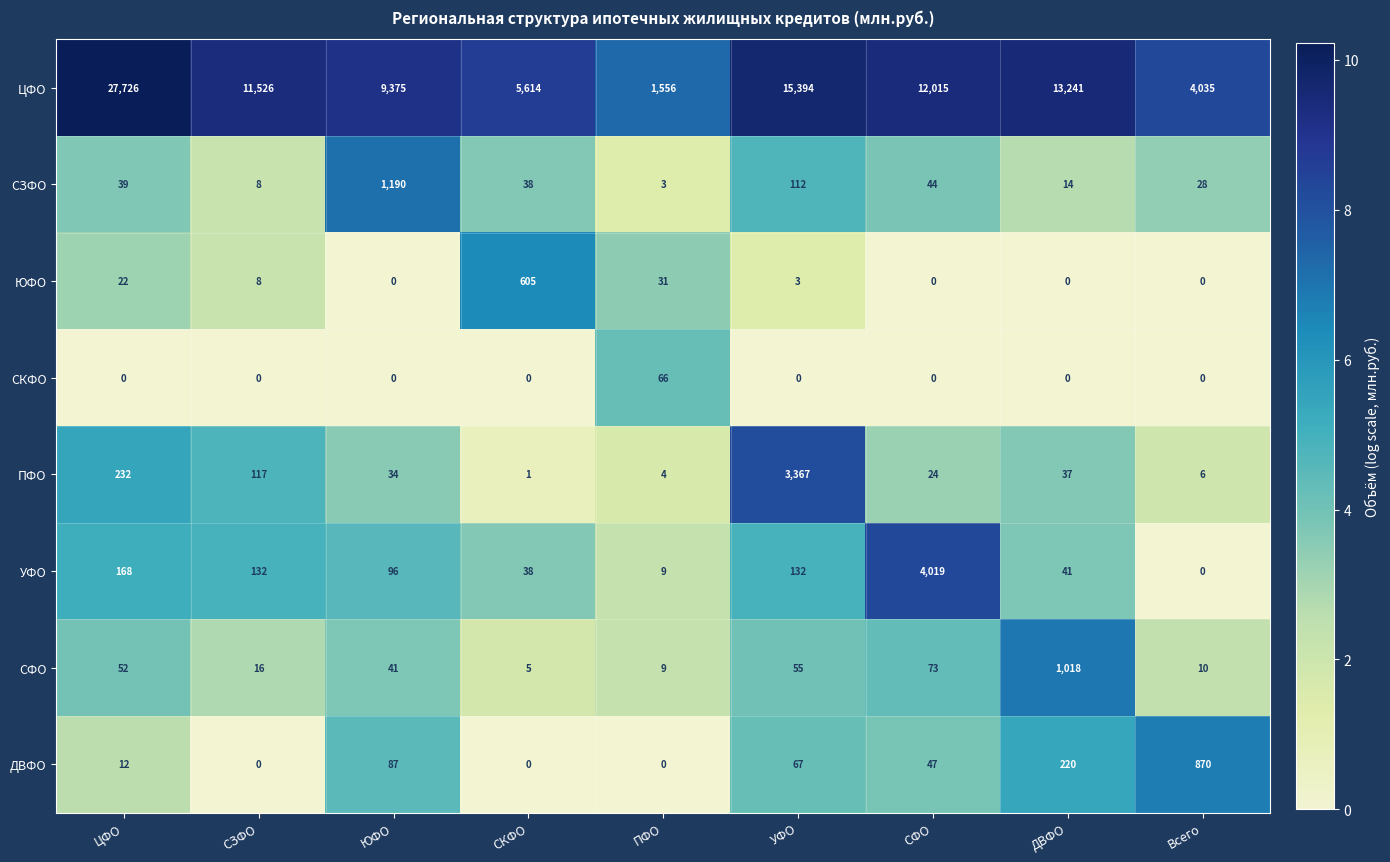

What is the total value across all series at УФО?

19130